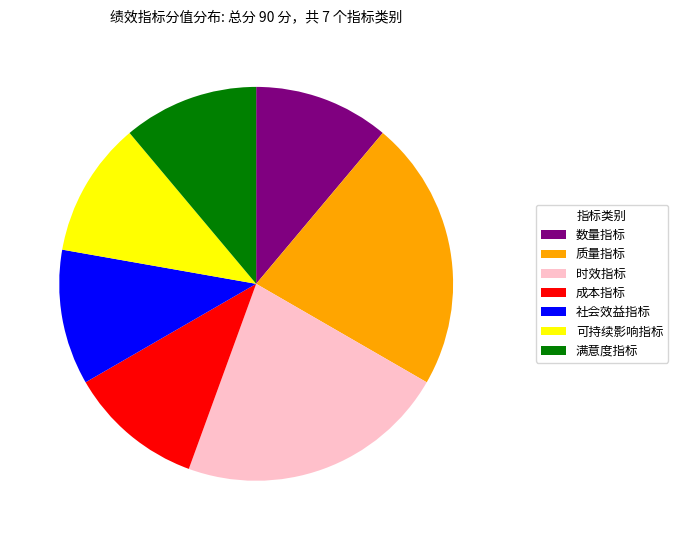

Is 可持续影响指标 the majority of the pie?

No